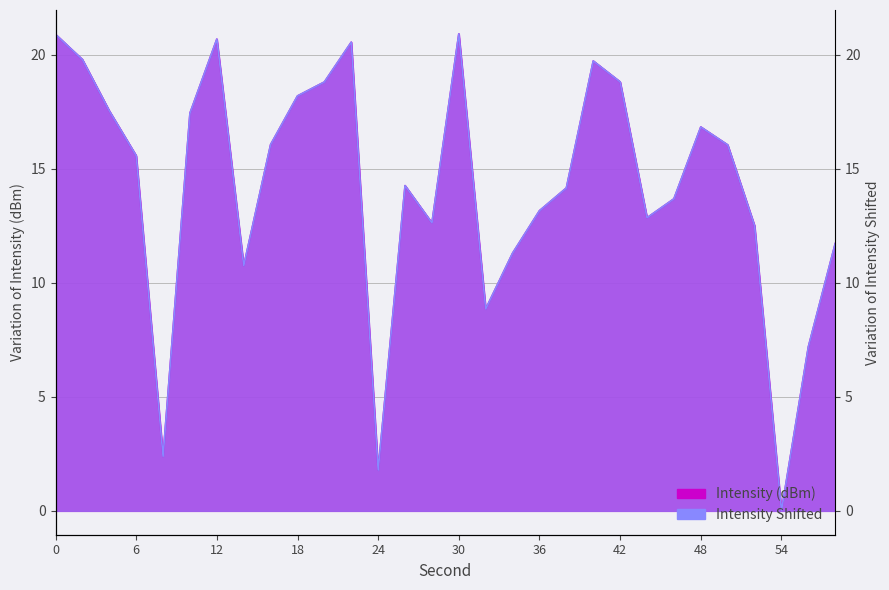

Between 38 and 18, which is larger?

18